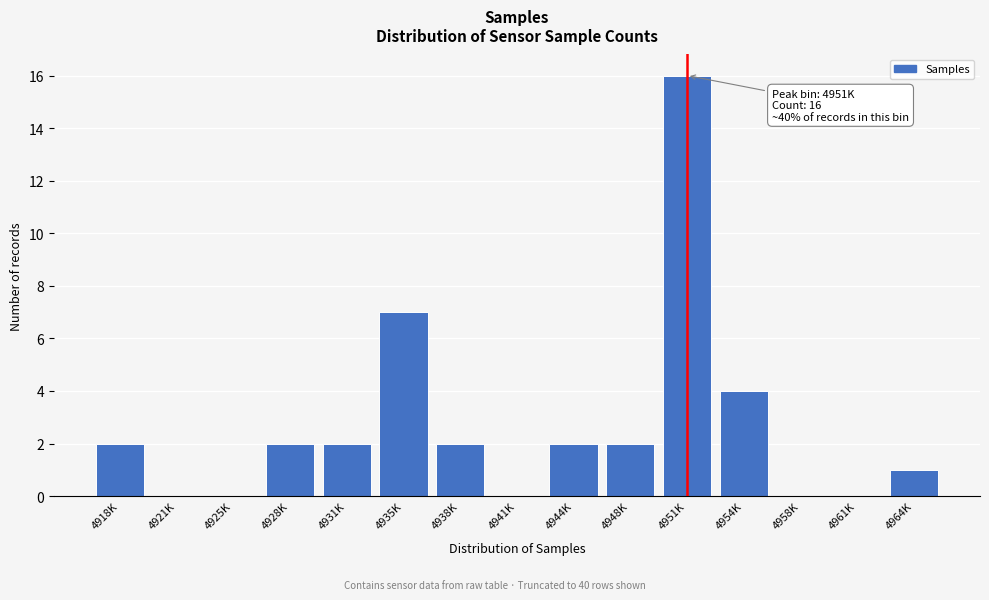

Reading left to right, transcribe all the data shown in this chart.

4918K=2	4921K=0	4925K=0	4928K=2	4931K=2	4935K=7	4938K=2	4941K=0	4944K=2	4948K=2	4951K=16	4954K=4	4958K=0	4961K=0	4964K=1